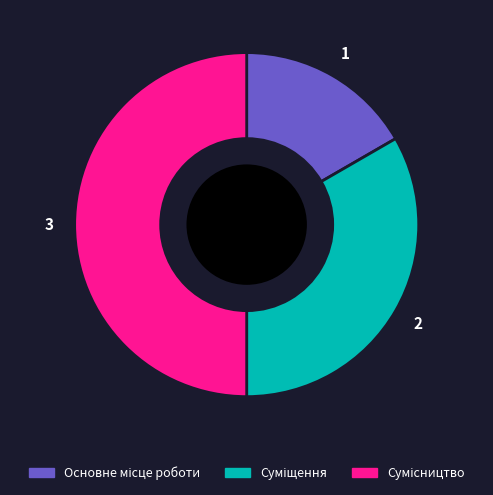

How many slices are in this pie chart?

3